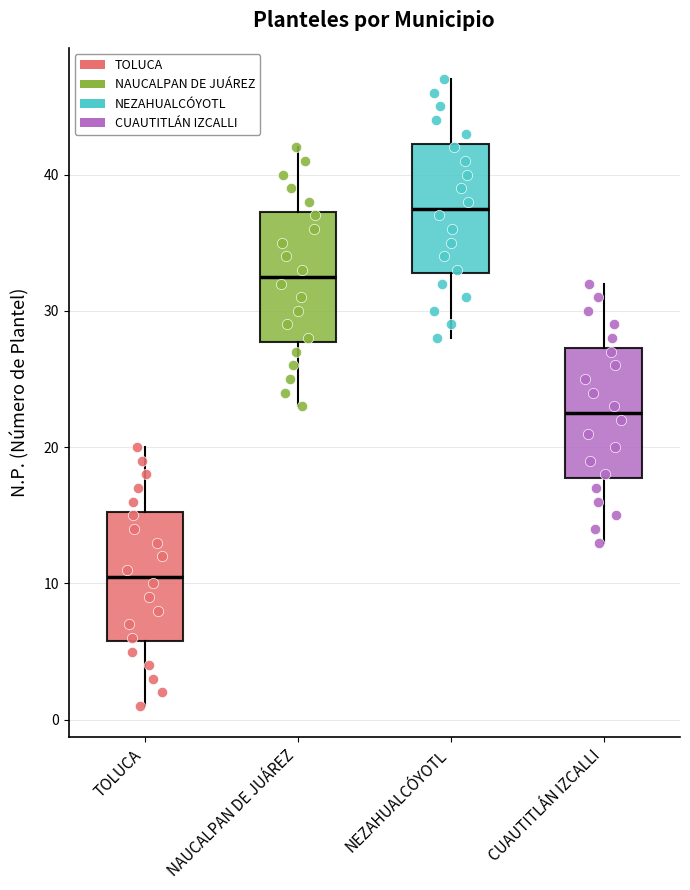

Reading left to right, transcribe this box plot: for each box, give where its median line is, the range the box spans, and where its two whiskers end, as read against the y-axis. The values are not printed on the chart, so give them approximately, as read against the axis.

TOLUCA: median 11, box 6 to 15, whiskers 1 to 20
NAUCALPAN DE JUÁREZ: median 33, box 28 to 37, whiskers 23 to 42
NEZAHUALCÓYOTL: median 38, box 33 to 42, whiskers 28 to 47
CUAUTITLÁN IZCALLI: median 23, box 18 to 27, whiskers 13 to 32